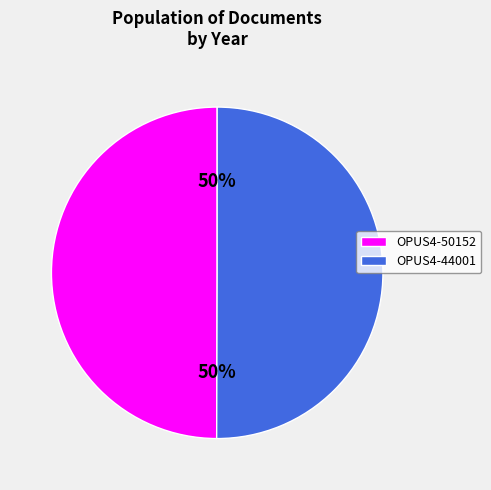

To the nearest percent, what percentage of the pie is OPUS4-44001?

50%